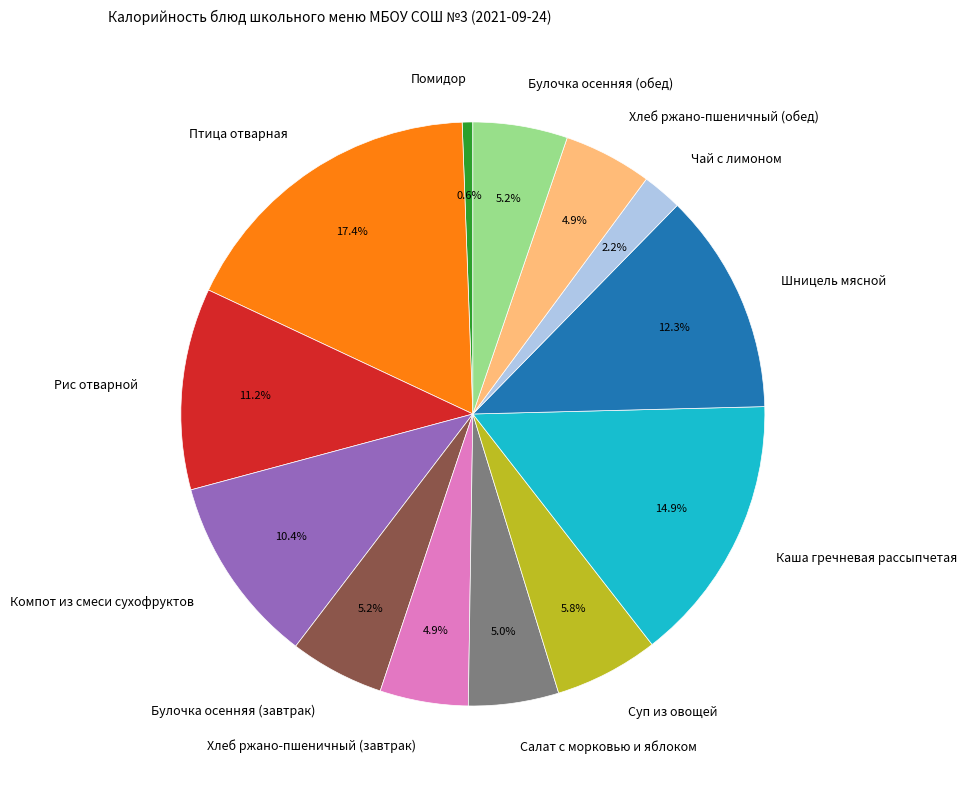

What is the ratio of the value at Шницель мясной to the value at Рис отварной?

1.1